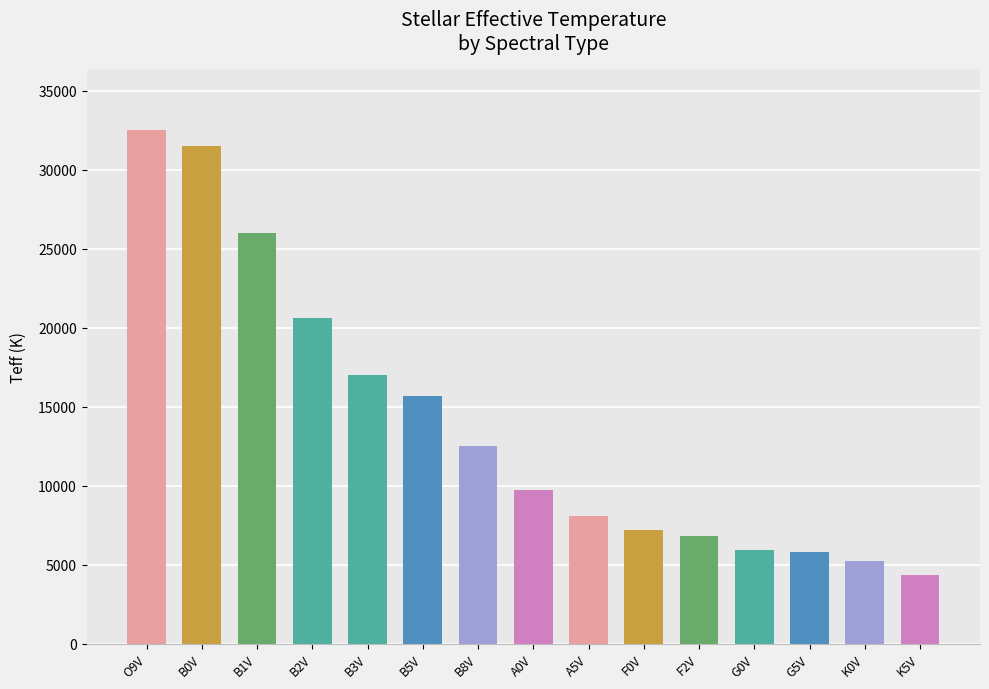

What is the difference between the maximum and minimum values?

28150